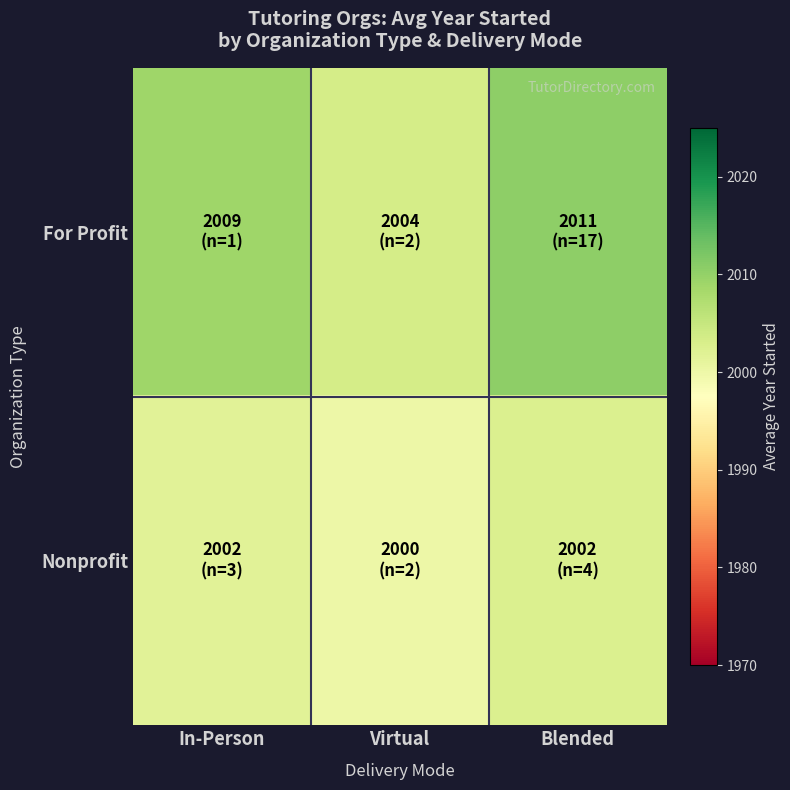

Which has a higher value, Virtual or Blended?

Blended